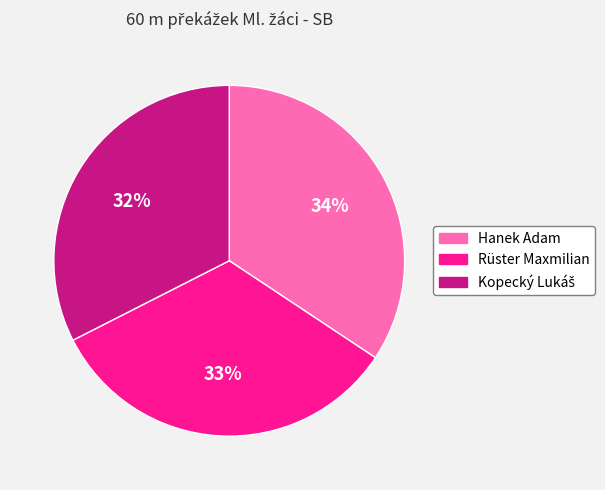

Approximately how many times larger is the value at Hanek Adam compared to Rüster Maxmilian?

1.0